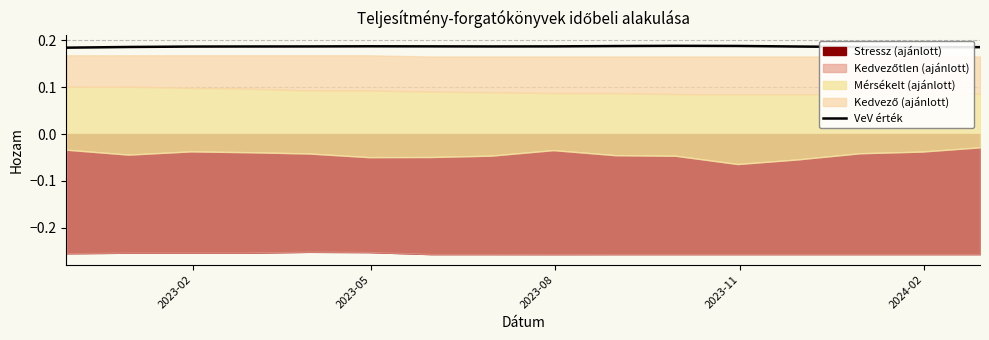

Reading right to left, what are all the values shown in this chart?

0.2	0.2	0.2	0.2	0.2	0.2	0.2	0.2	0.2	0.2	0.2	0.2	0.2	0.2	0.2	0.2